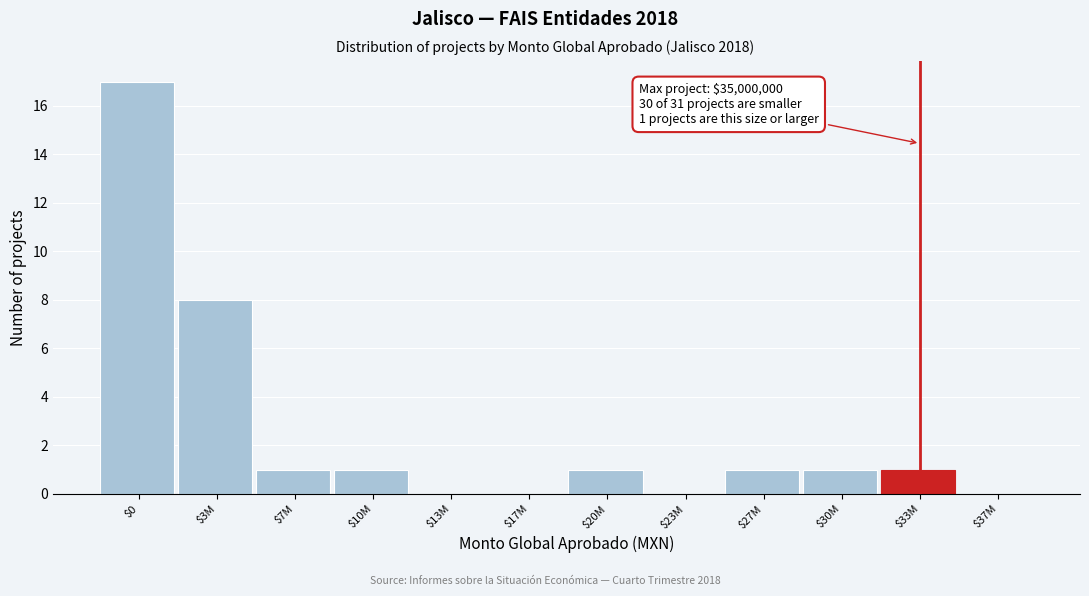

What is the maximum value shown in the chart?

17